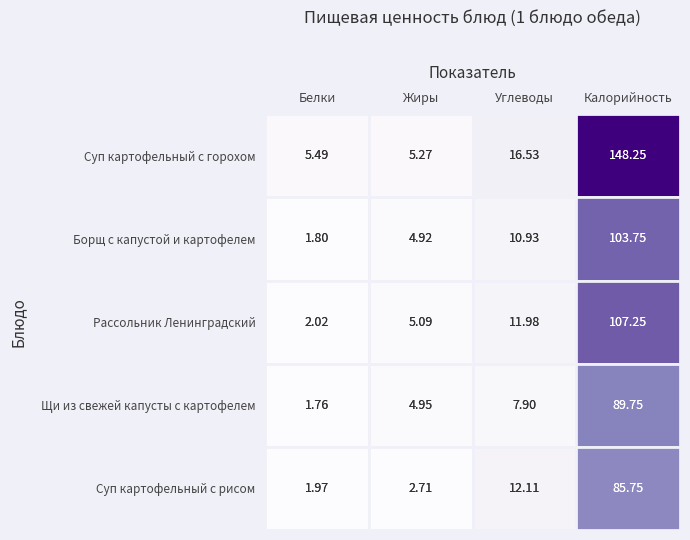

At which category is the sum across all series the highest?

Калорийность